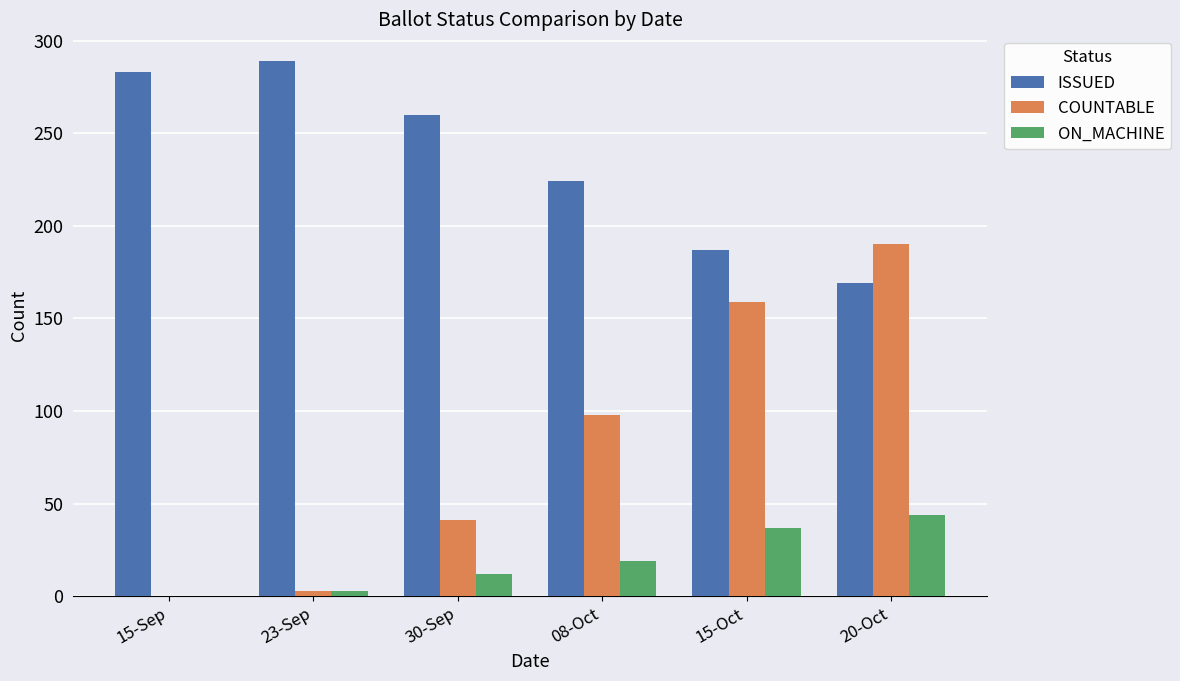

Reading left to right, extract all data points from this chart.

ISSUED: 283	289	260	224	187	169
COUNTABLE: 0	3	41	98	159	190
ON_MACHINE: 0	3	12	19	37	44